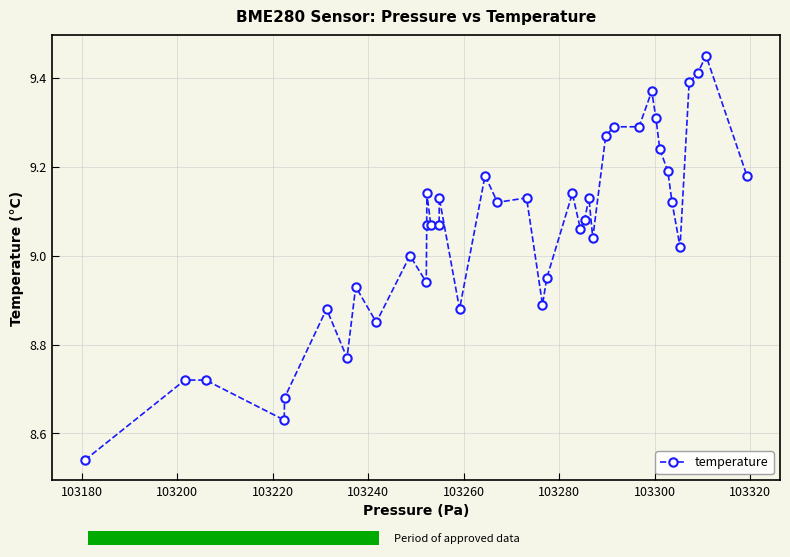

True or false: there are more than 0 points higher than both neighbors.

True